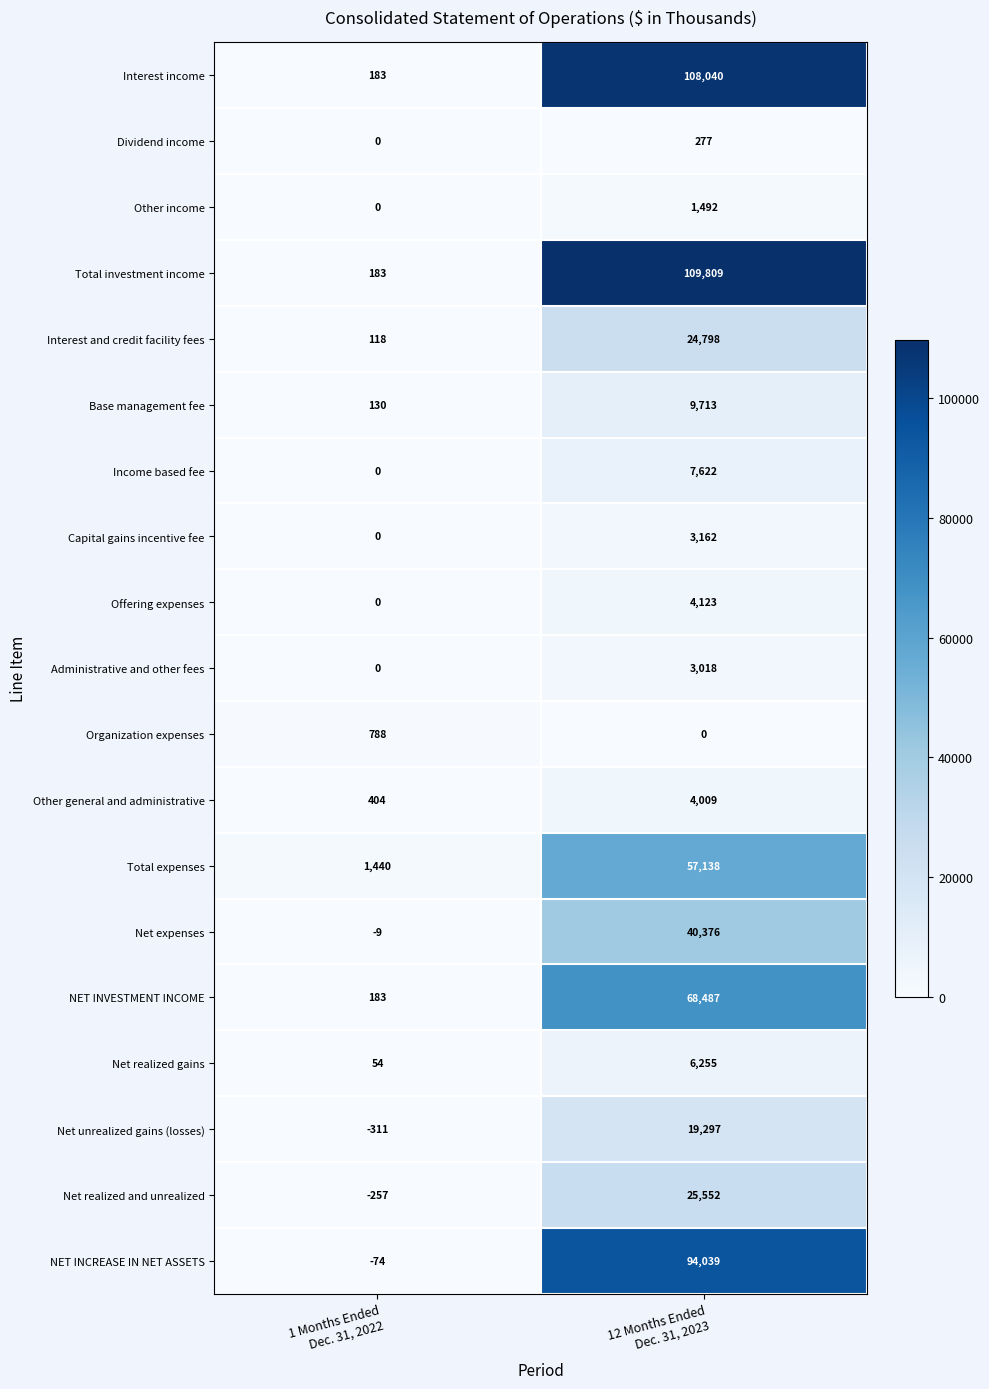

Which series has the largest total across all categories?

Total investment income